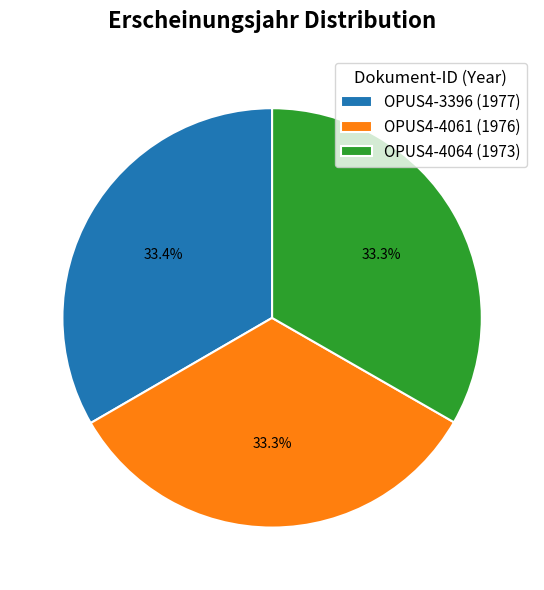

Count the number of slices in the pie.

3